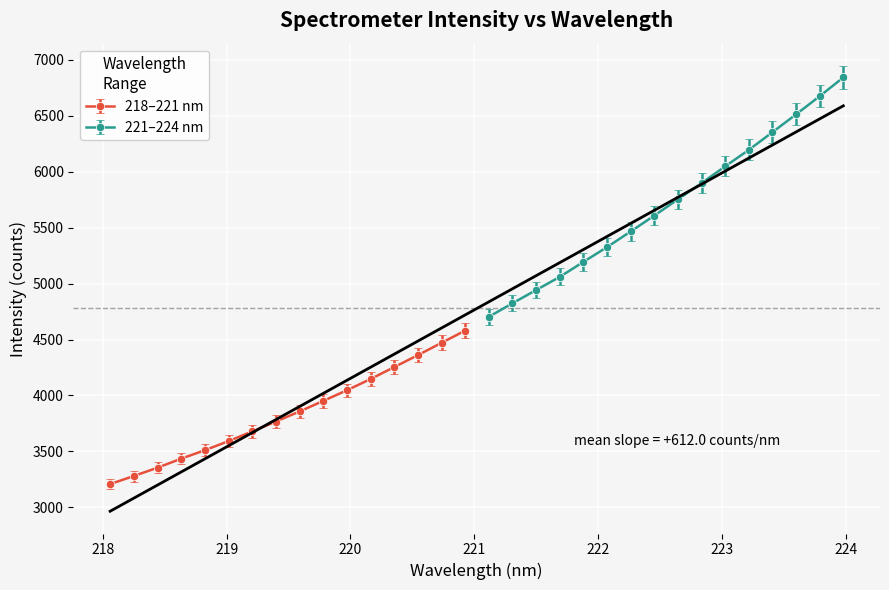

How many lines are shown in the chart?

2